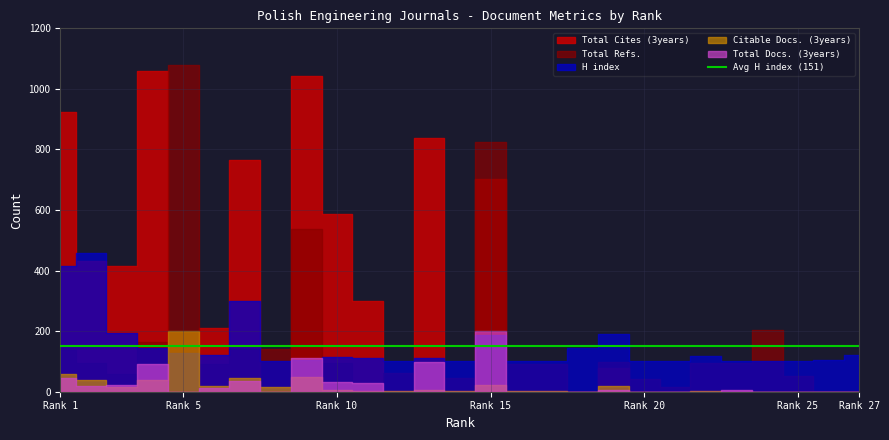

True or false: Citable Docs. (3years) and Total Refs. intersect in this chart.

False